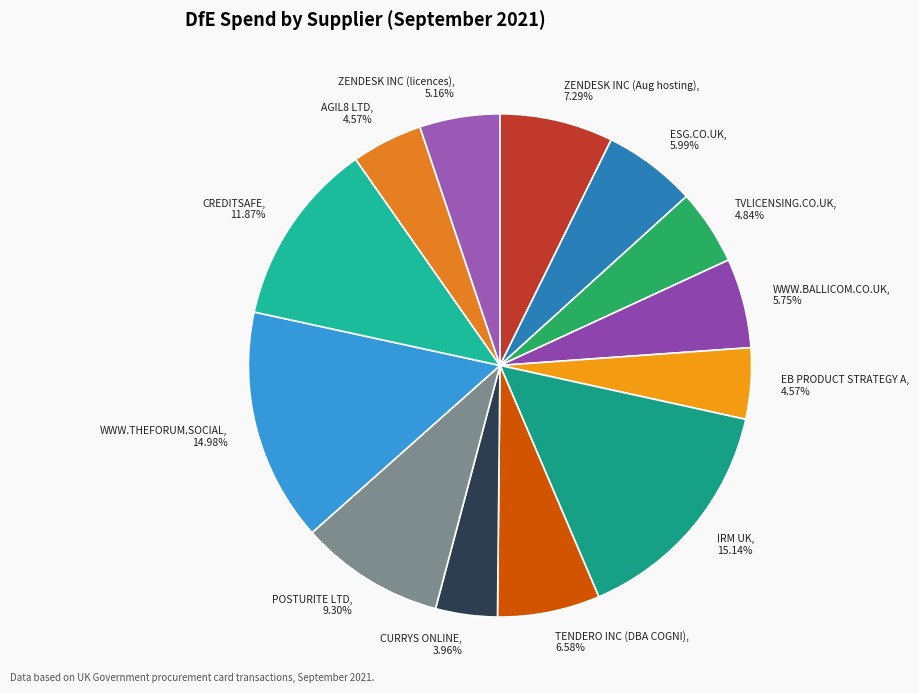

Approximately how many times larger is the value at TVLICENSING.CO.UK compared to CURRYS ONLINE?

1.2